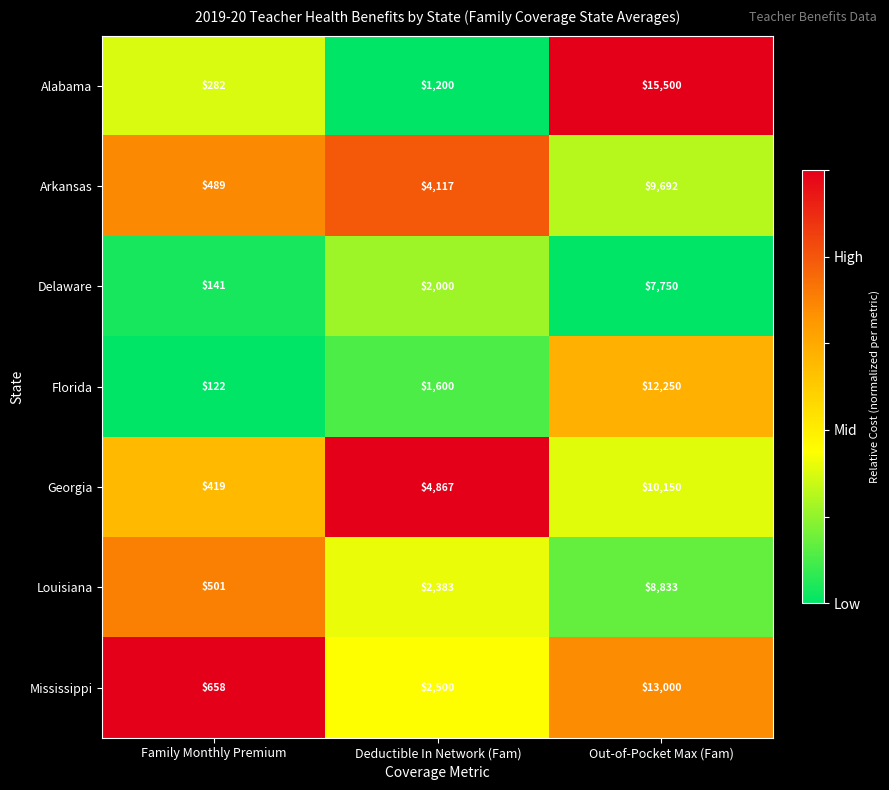

Reading left to right, extract all data points from this chart.

Alabama: 282	1200	15500
Arkansas: 489	4117	9692
Delaware: 141	2000	7750
Florida: 122	1600	12250
Georgia: 419	4867	10150
Louisiana: 501	2383	8833
Mississippi: 658	2500	13000